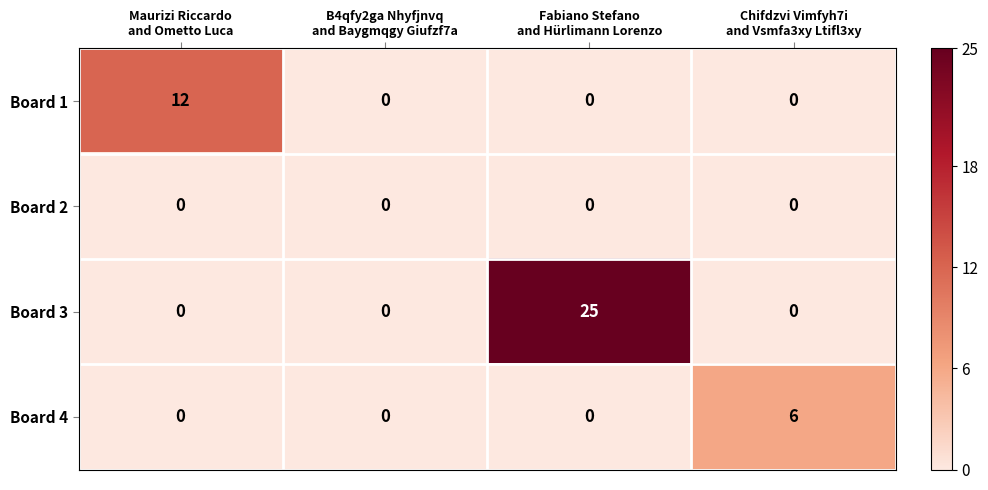

What is the maximum value shown in the chart?

25